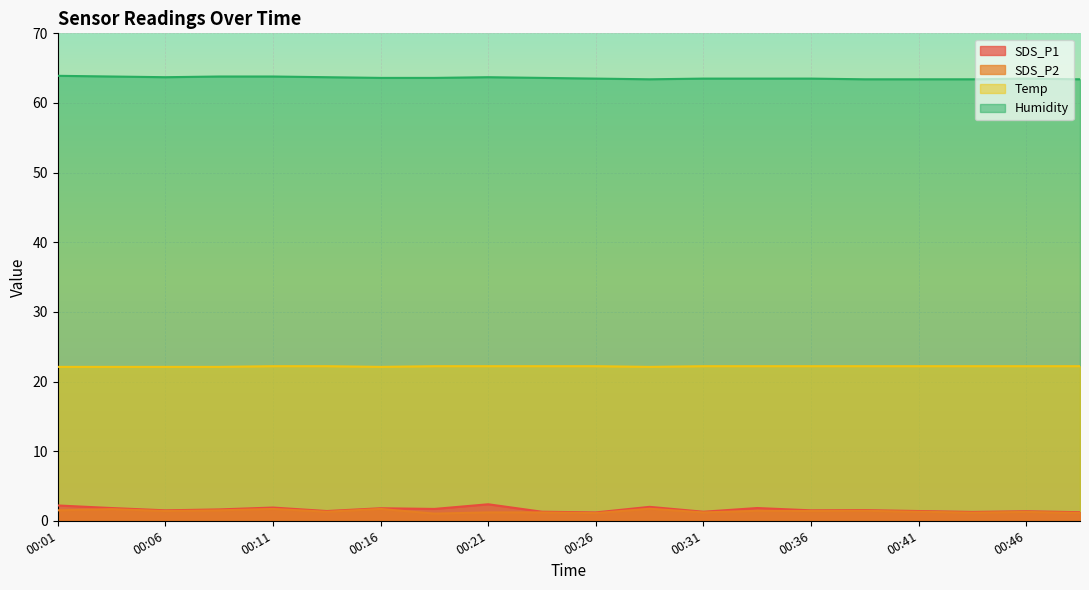

What is the sum of the Temp values at 00:08 and 00:03?

44.2